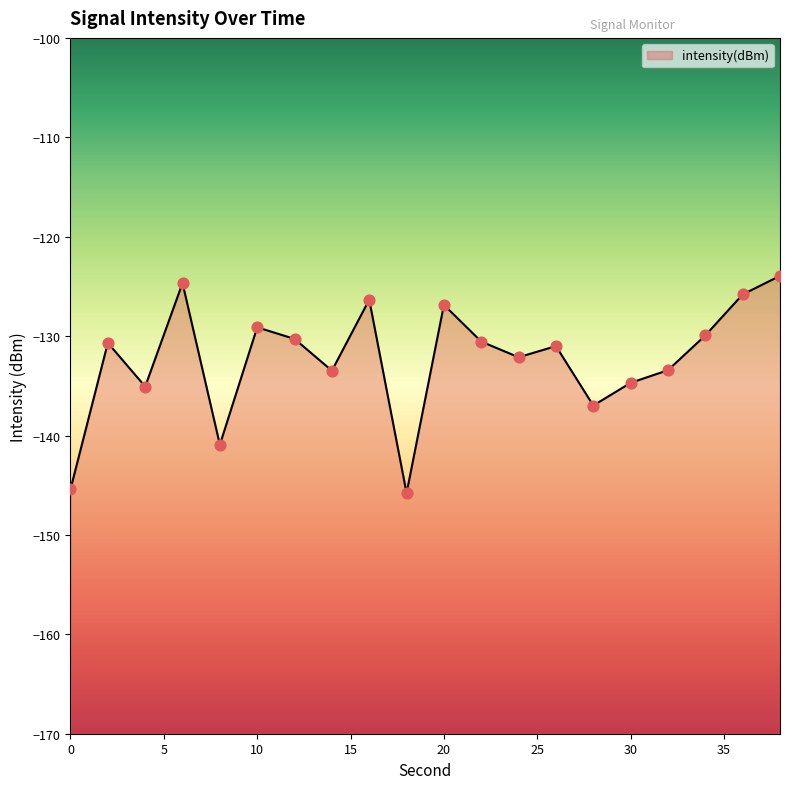

Between 38 and 24, which is larger?

38